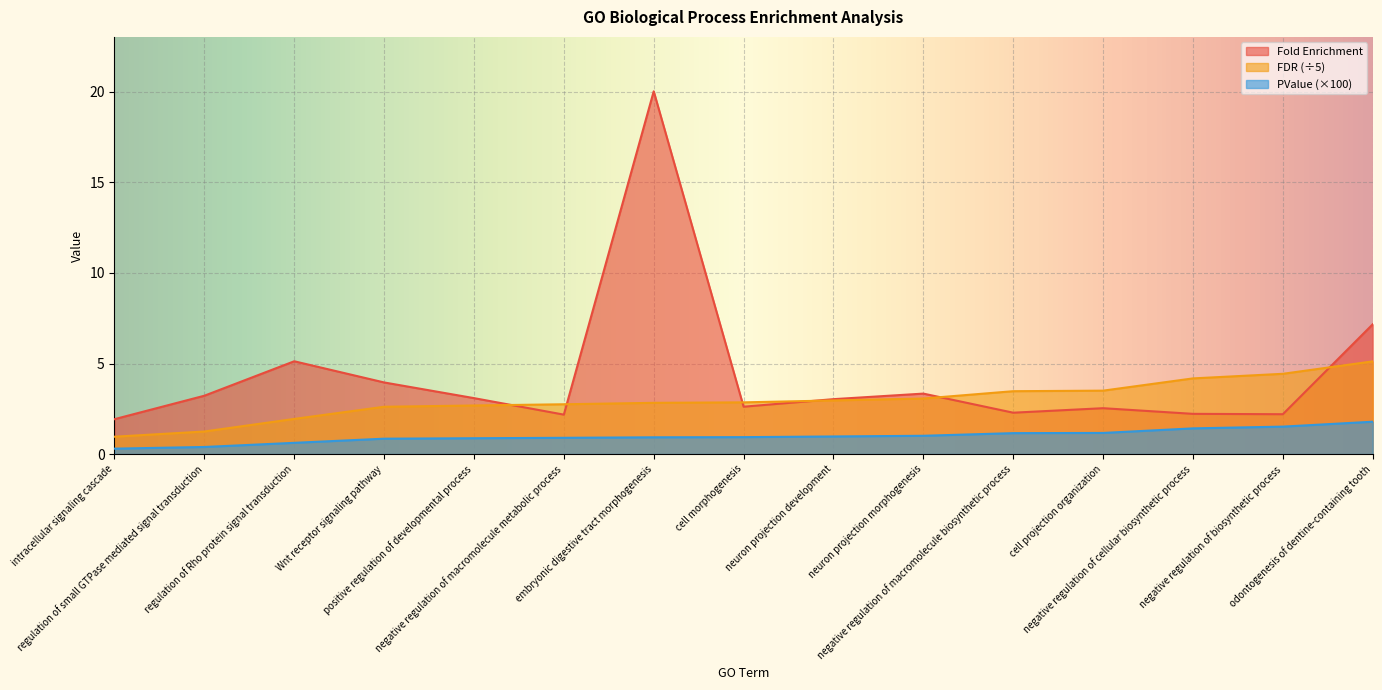

What is the label of the 8th point from the left?

cell morphogenesis